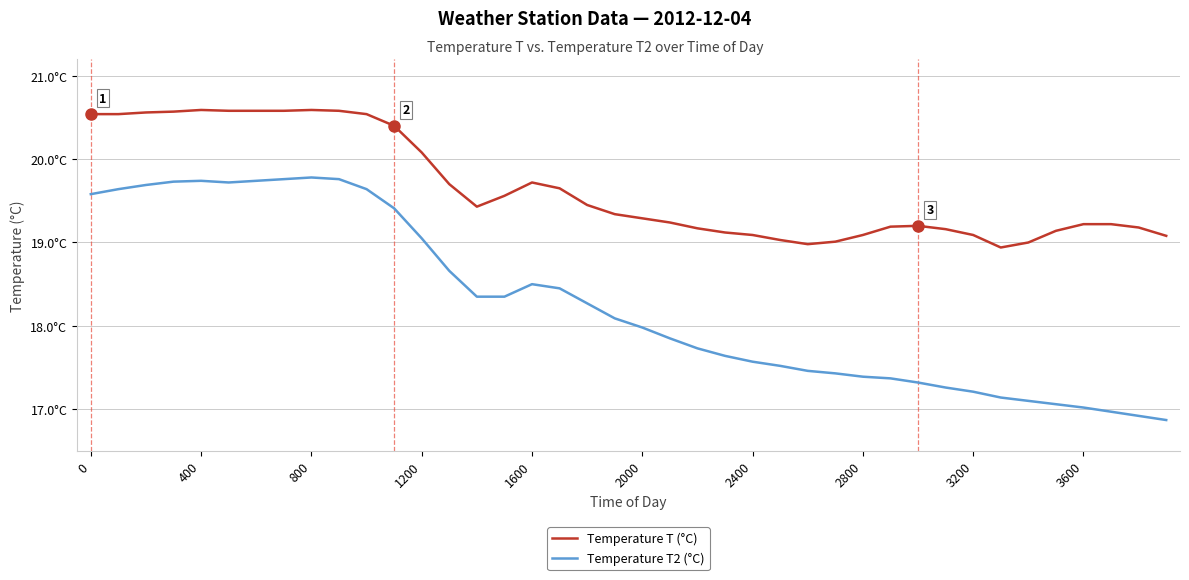

True or false: Temperature T (°C) has more than 1 points higher than both neighbors.

True